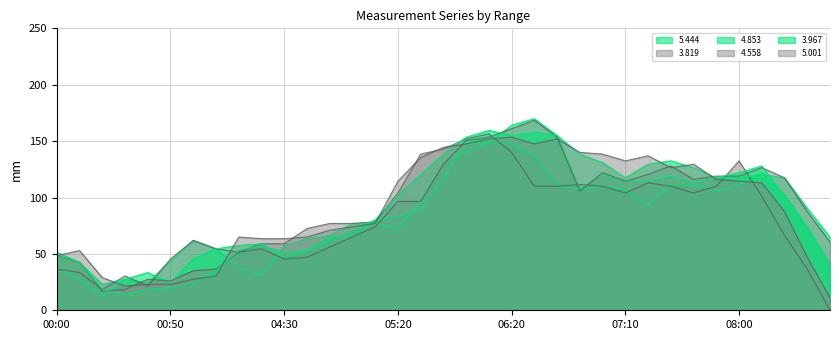

What is the difference between the 3.967 values at 04:30 and 01:10?

16.5